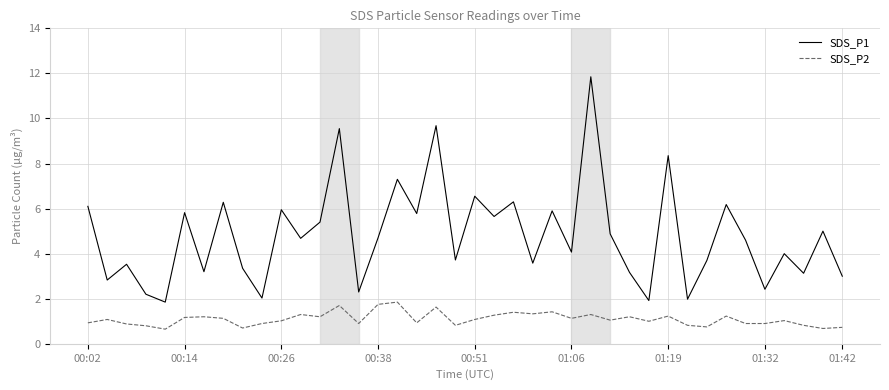

What is the minimum value shown in the chart?

0.7